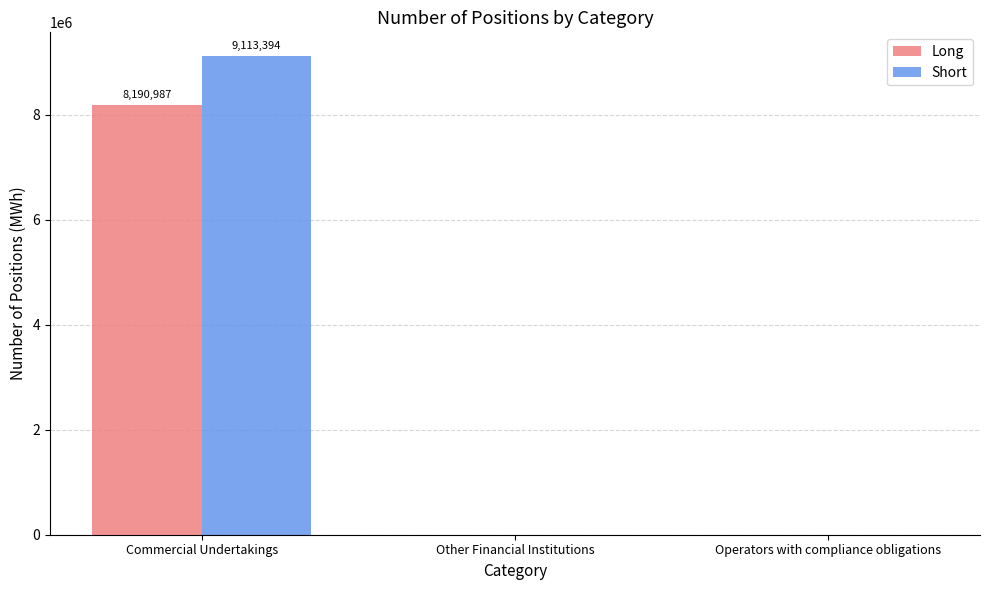

Which series changed the most between Commercial Undertakings and Other Financial Institutions?

Short